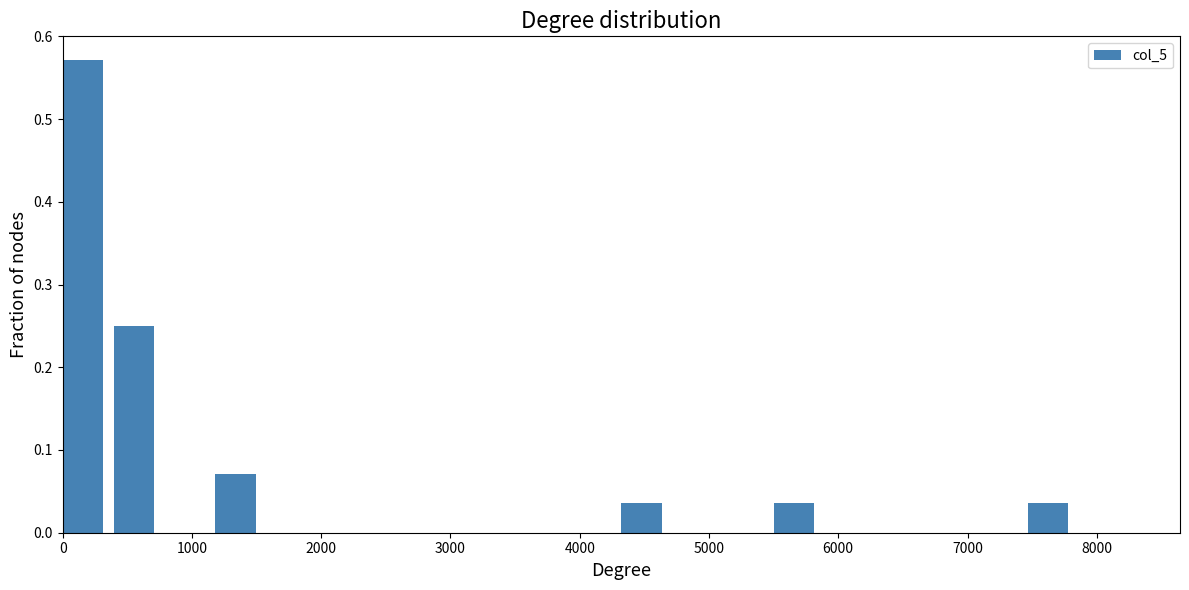

Around what value on the x-axis is the tallest bar? Give the approximate position of its centre, as read against the axis.

200